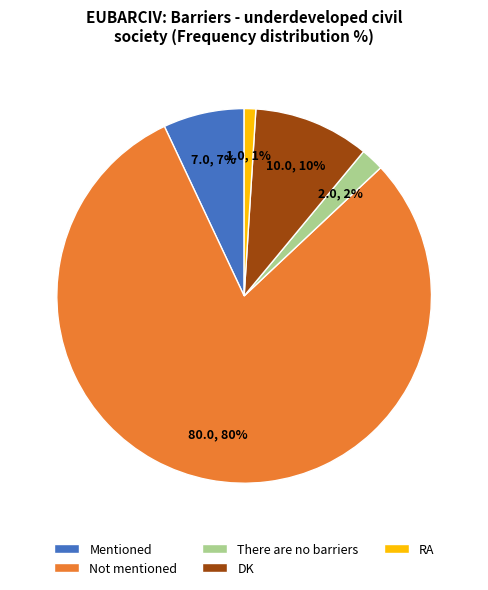

True or false: Mentioned accounts for 7% of the total.

True